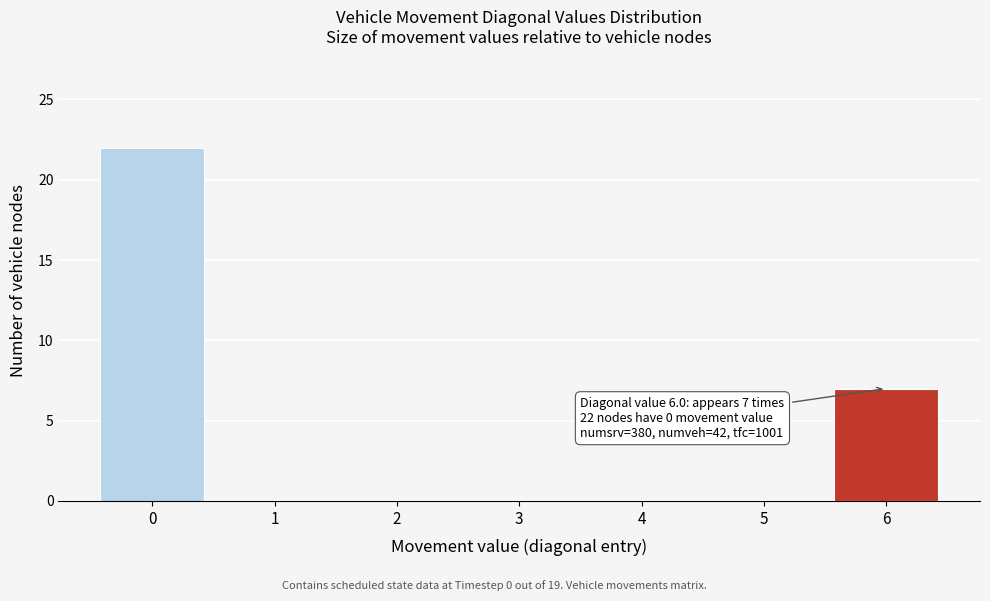

Over which range of the x-axis is the bar tallest?

-0.5 to 0.5